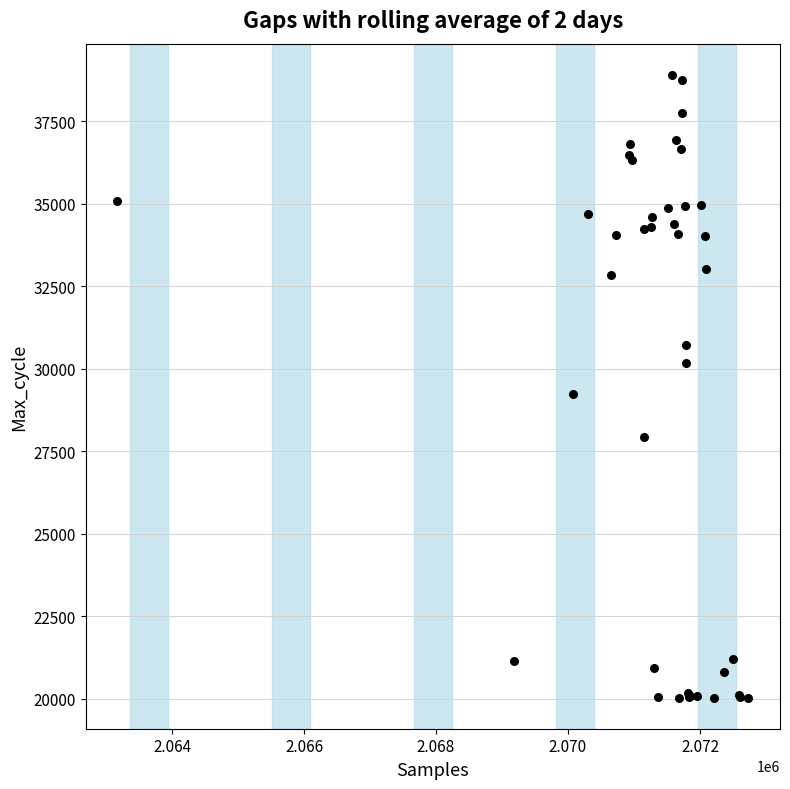

What Y value in the scatter plot is closest to 29474?

29236